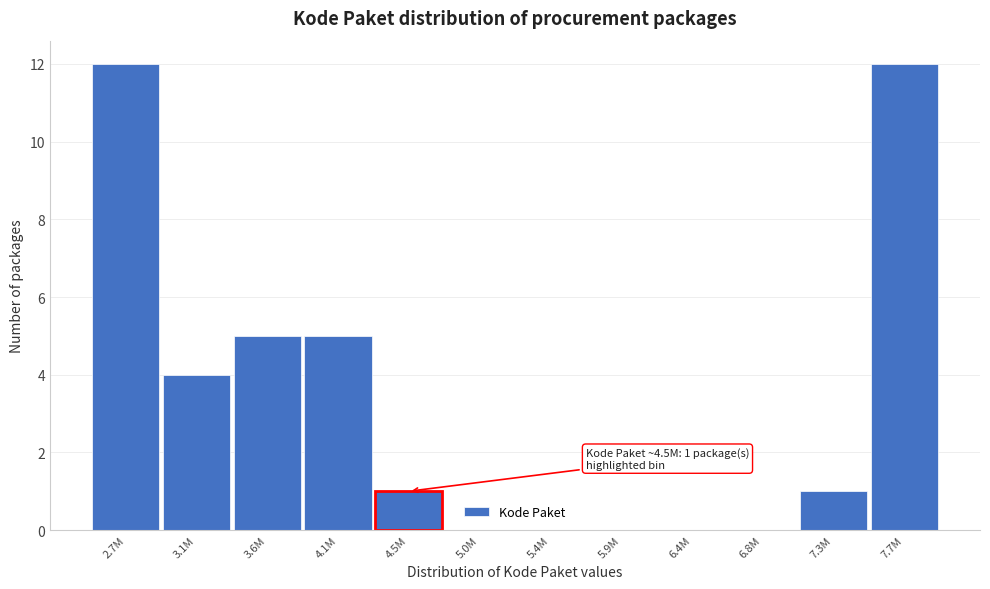

Reading right to left, transcribe all the data shown in this chart.

7.7M=12	7.3M=1	6.8M=0	6.4M=0	5.9M=0	5.4M=0	5.0M=0	4.5M=1	4.1M=5	3.6M=5	3.1M=4	2.7M=12